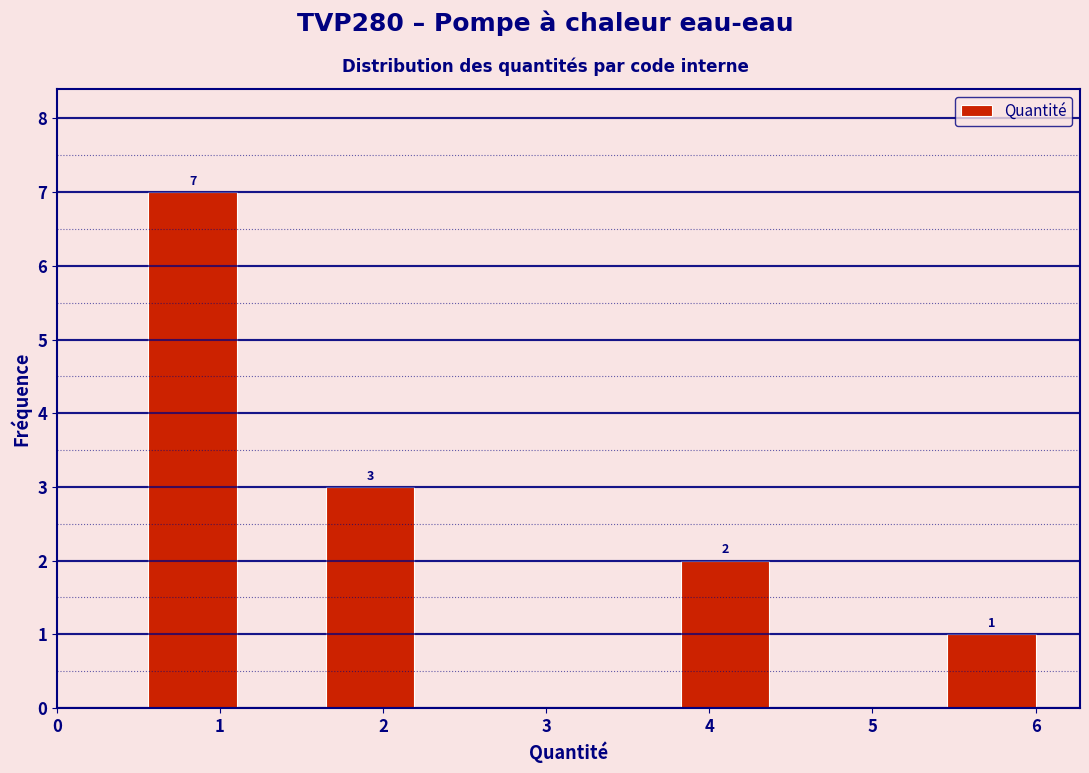

Which range on the x-axis has the tallest bar?

0.6 to 1.1